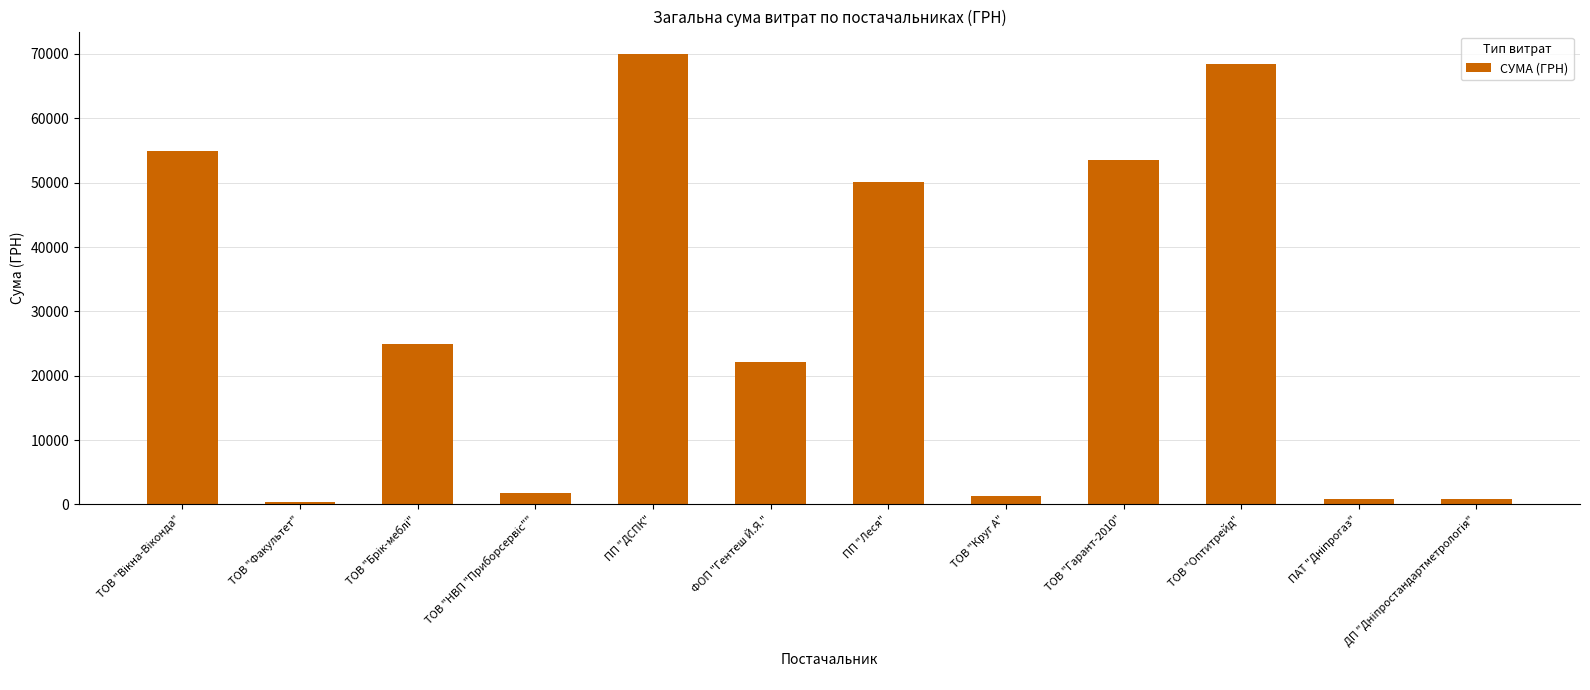

What is the average value?

29112.5